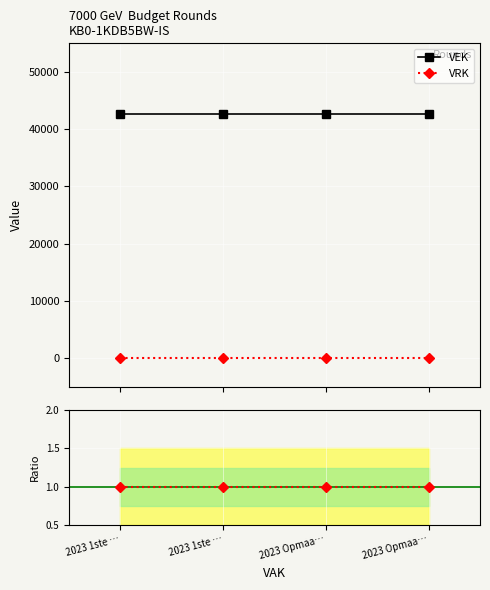

What is the label of the 2nd point from the right?

2023 Opmaa…